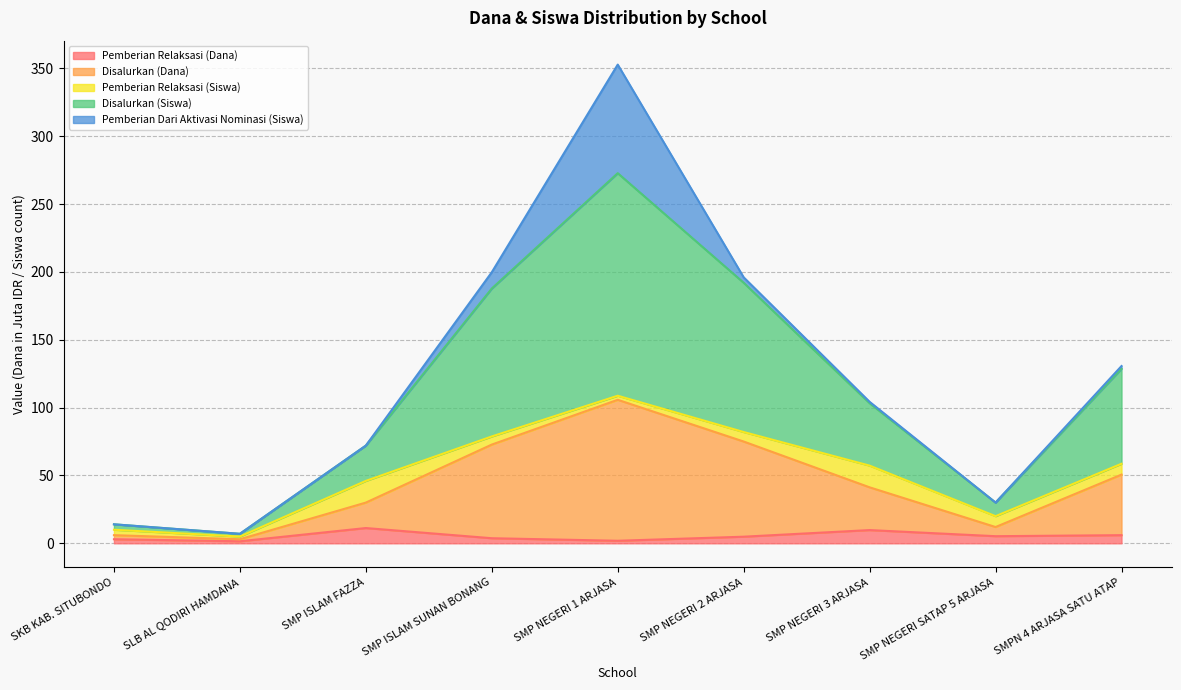

At which category is the sum across all series the highest?

SMP NEGERI 1 ARJASA